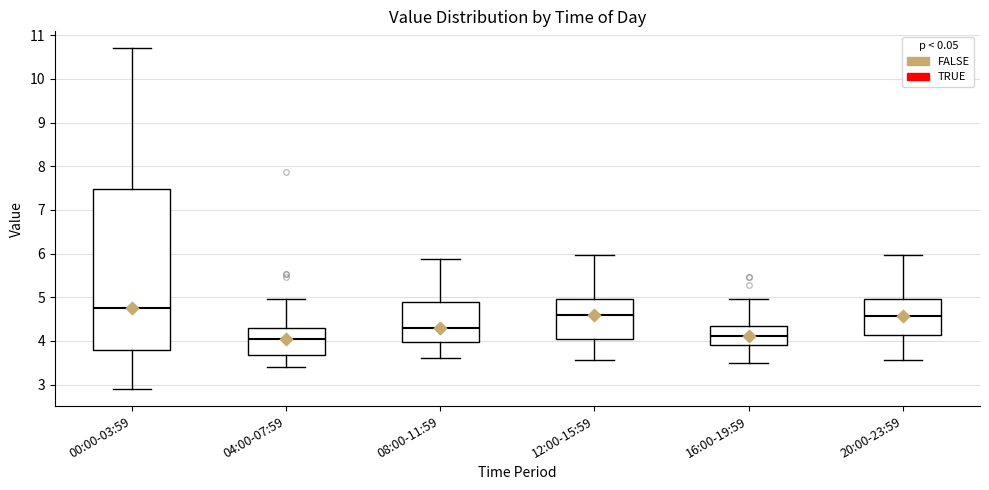

Reading left to right, read every box against the y-axis: the position of its median line, the range the box covers, and the ends of its whiskers. The values are not printed on the chart, so give them approximately, as read against the axis.

00:00-03:59: median 4.8, box 3.8 to 7.5, whiskers 2.9 to 10.7
04:00-07:59: median 4.1, box 3.7 to 4.3, whiskers 3.4 to 5.0
08:00-11:59: median 4.3, box 4.0 to 4.9, whiskers 3.6 to 5.9
12:00-15:59: median 4.6, box 4.1 to 5.0, whiskers 3.6 to 6.0
16:00-19:59: median 4.1, box 3.9 to 4.4, whiskers 3.5 to 5.0
20:00-23:59: median 4.6, box 4.1 to 5.0, whiskers 3.6 to 6.0